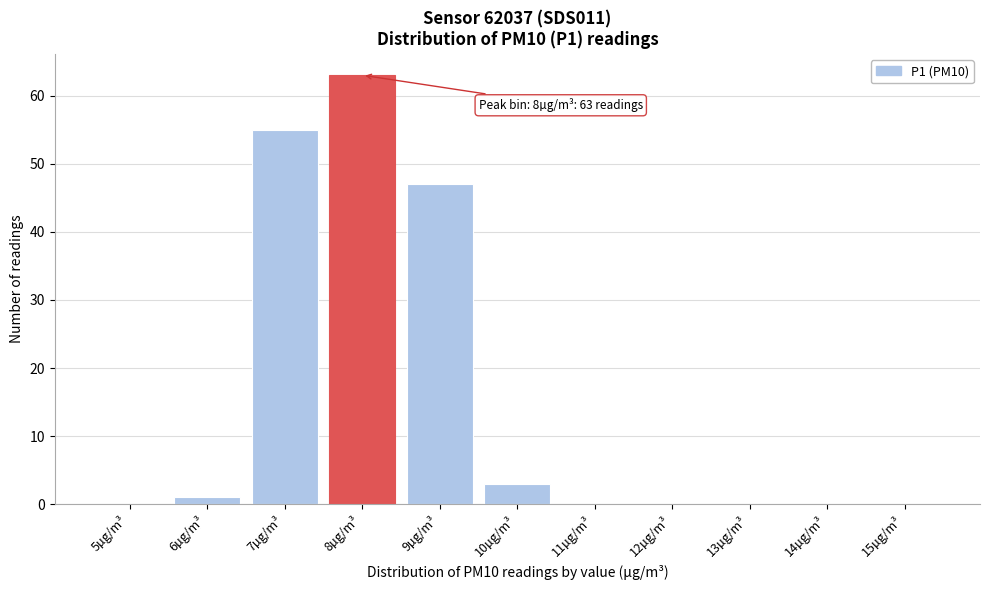

Reading left to right, extract all data points from this chart.

5µg/m³=0	6µg/m³=1	7µg/m³=55	8µg/m³=63	9µg/m³=47	10µg/m³=3	11µg/m³=0	12µg/m³=0	13µg/m³=0	14µg/m³=0	15µg/m³=0